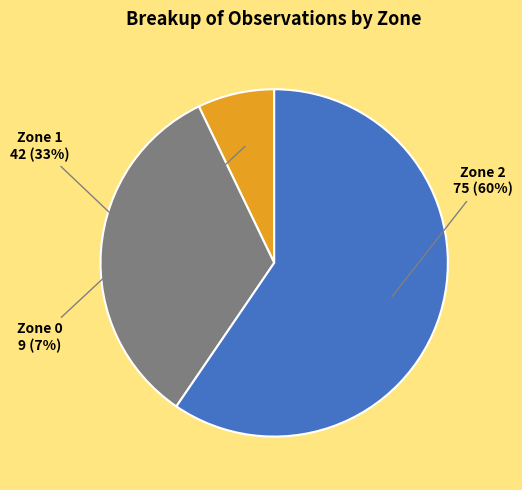

Which category has the smallest portion of the pie?

Zone 0